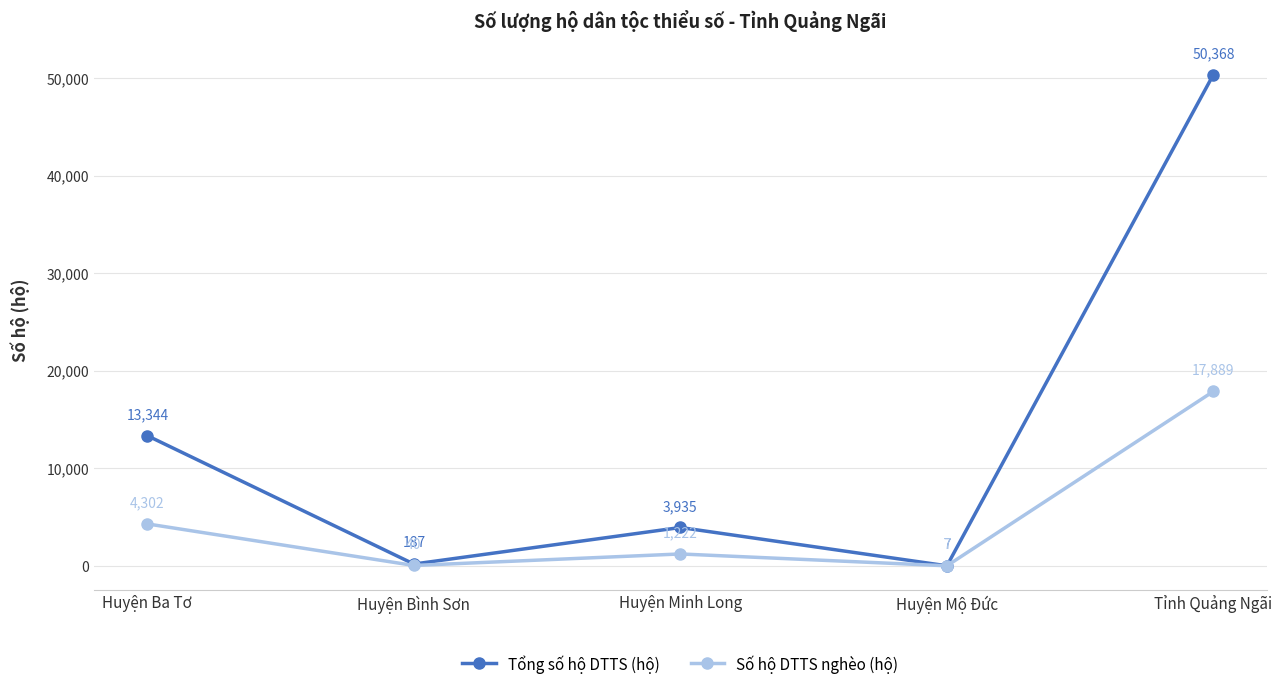

How many interior local peaks does the Tổng số hộ DTTS (hộ) series have?

1